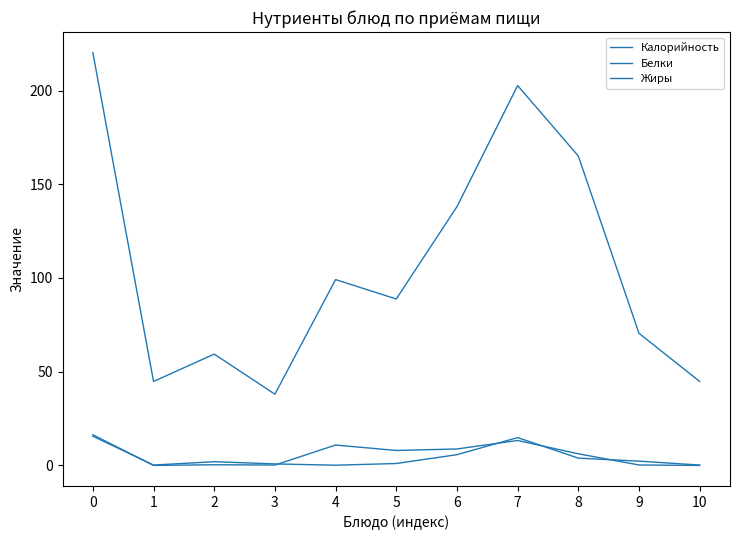

True or false: Калорийность and Жиры cross at least once.

False